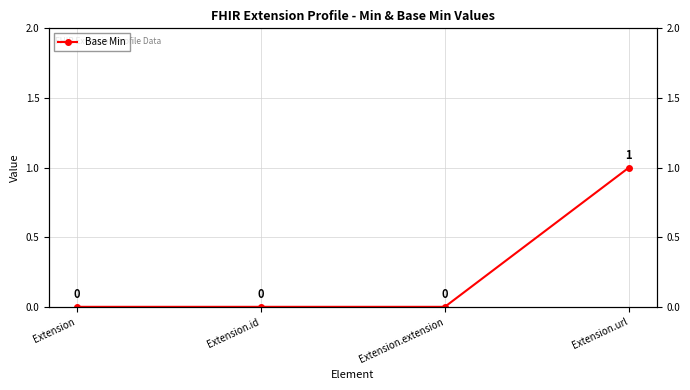

List the labels in order of value, smallest first.

Extension, Extension.id, Extension.extension, Extension.url